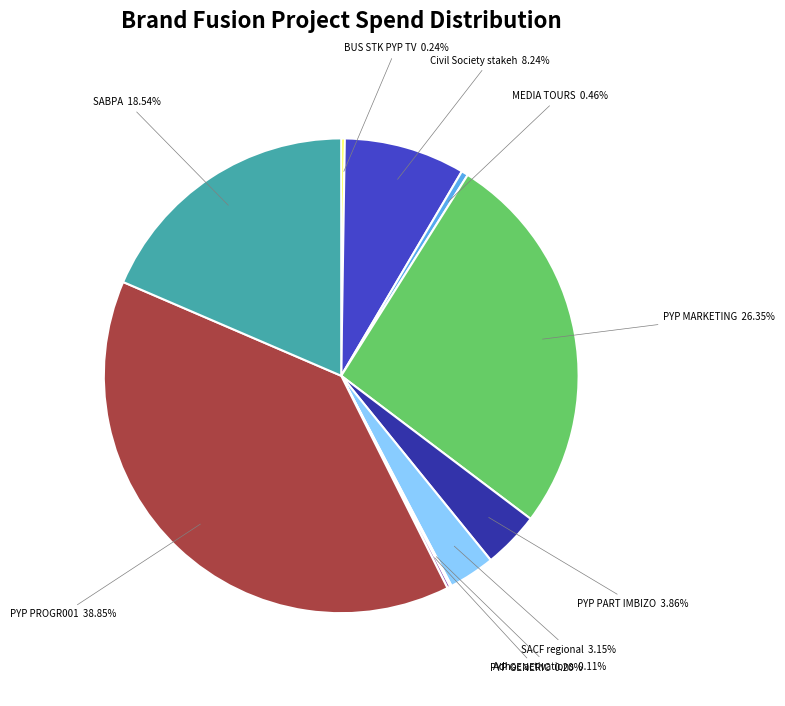

Which has a higher value, PYP PROGR001 or SABPA?

PYP PROGR001